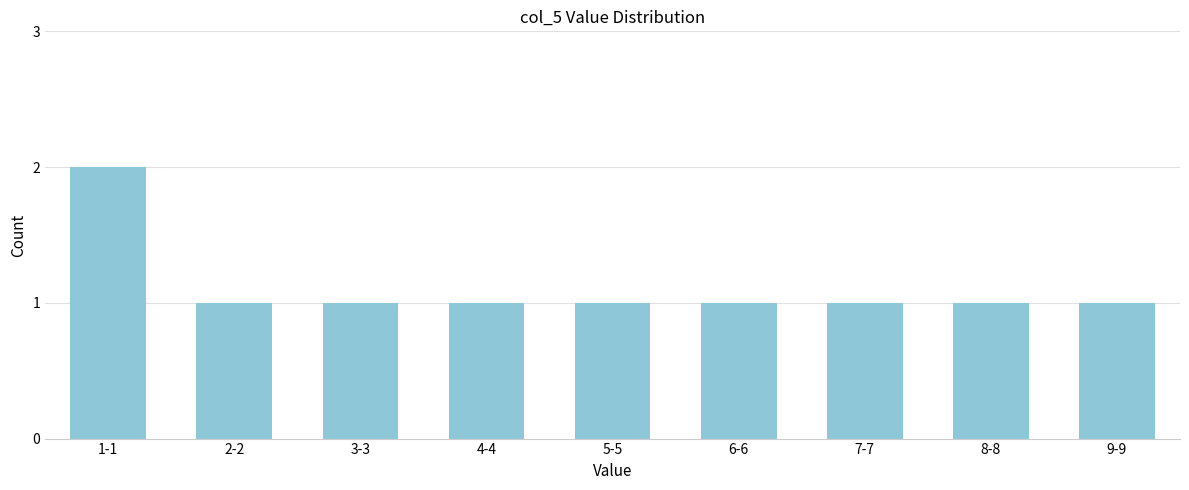

Reading right to left, what are all the values shown in this chart?

9-9=1	8-8=1	7-7=1	6-6=1	5-5=1	4-4=1	3-3=1	2-2=1	1-1=2